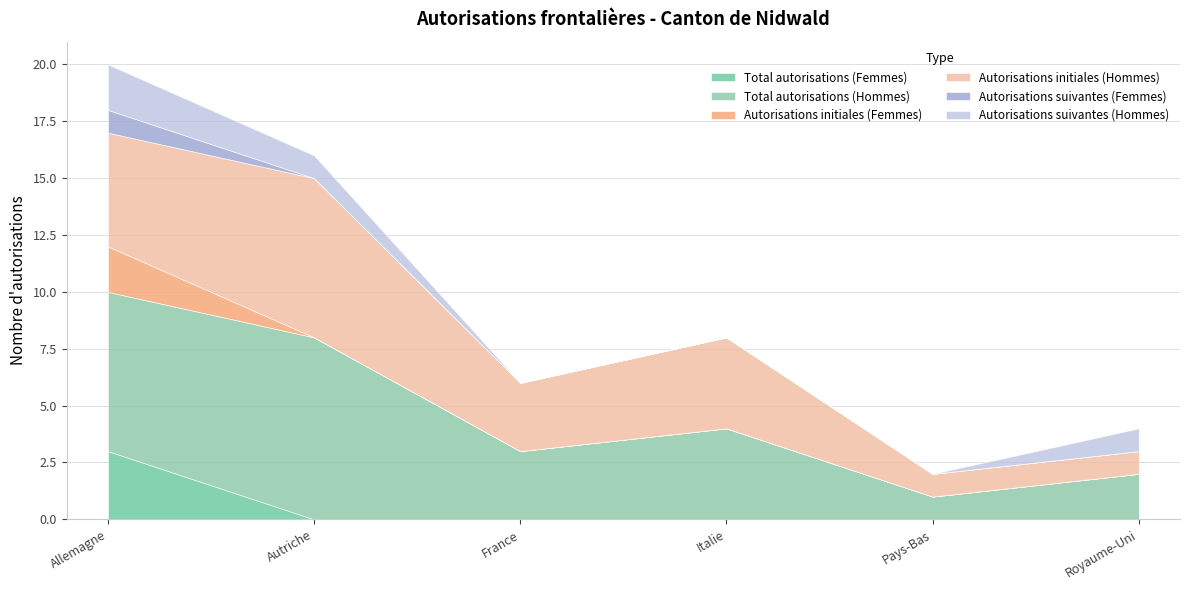

True or false: Total autorisations (Femmes) and Total autorisations (Hommes) intersect in this chart.

False